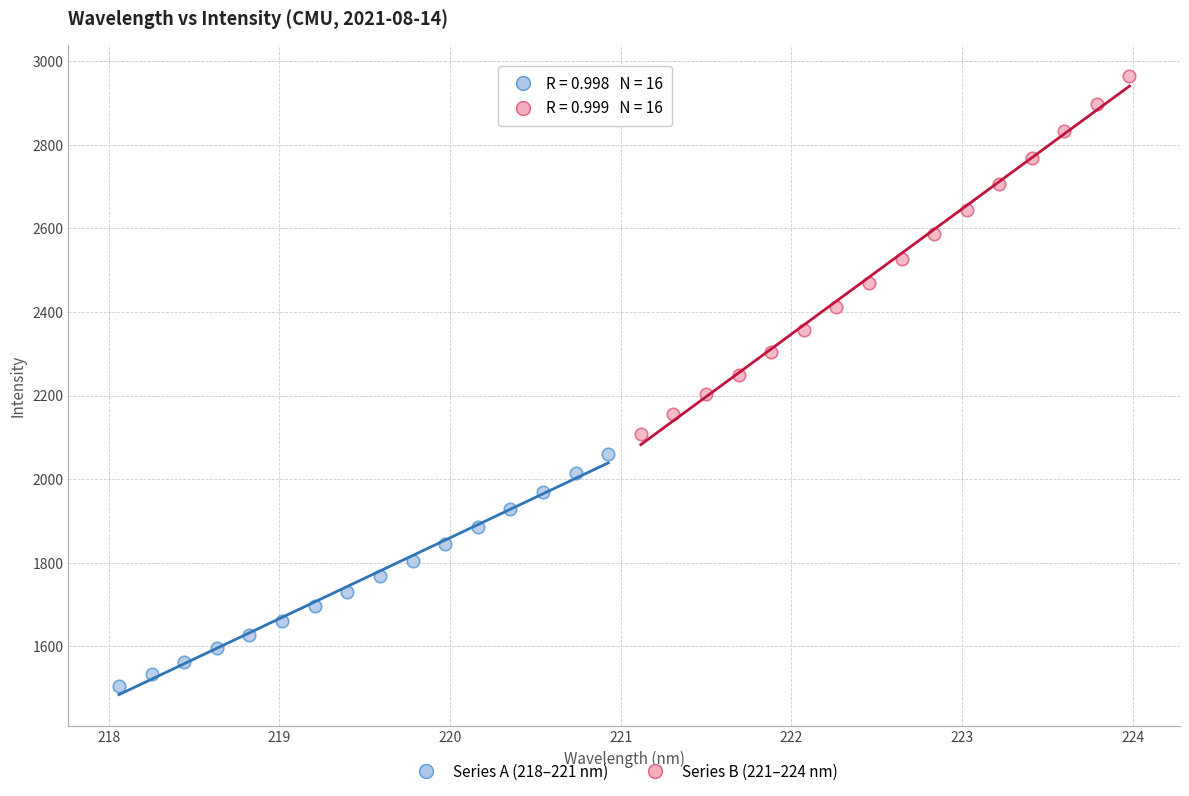

Which series reaches the minimum Y coordinate?

Series A (218–221 nm)